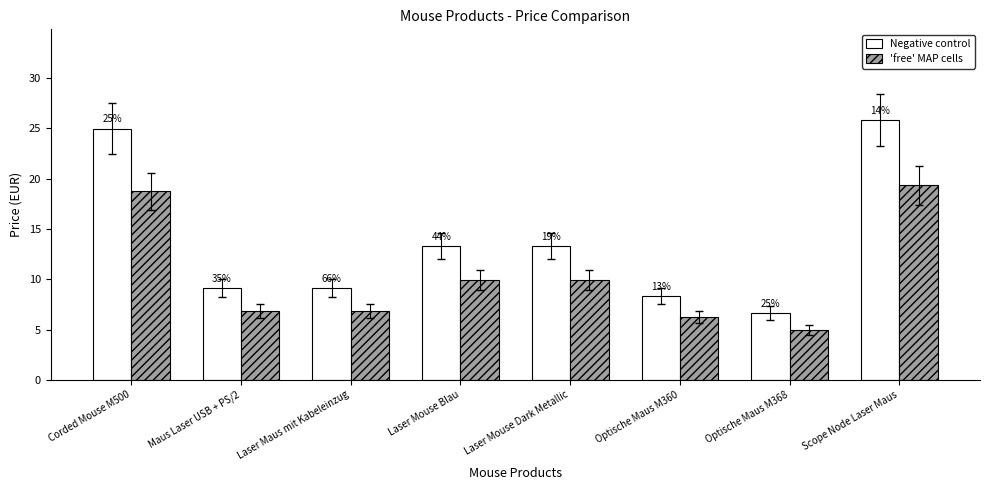

What is the value of the 'free' MAP cells bar at the 8th from the left?

19.3